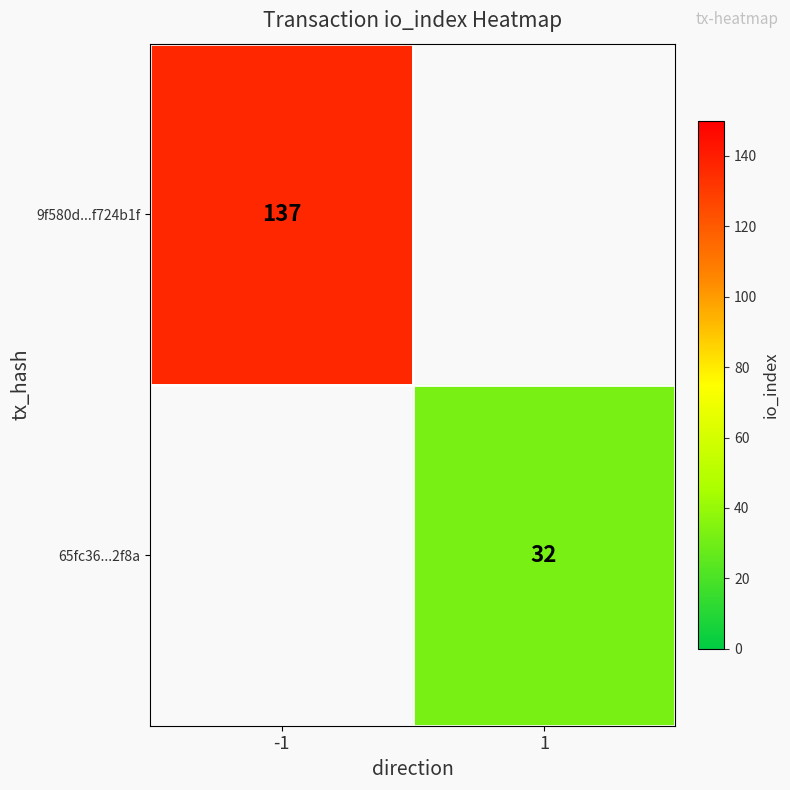

Count the number of data series in this chart.

2